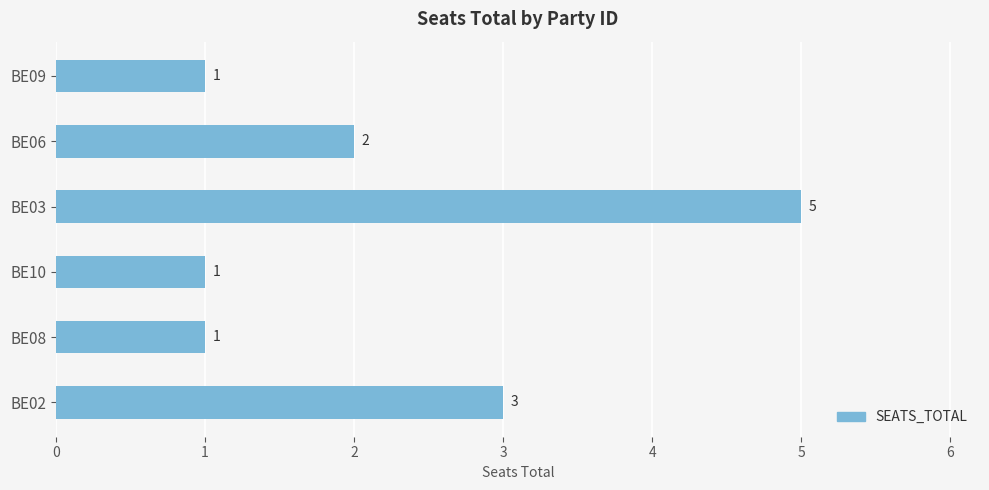

What is the sum of all values?

13